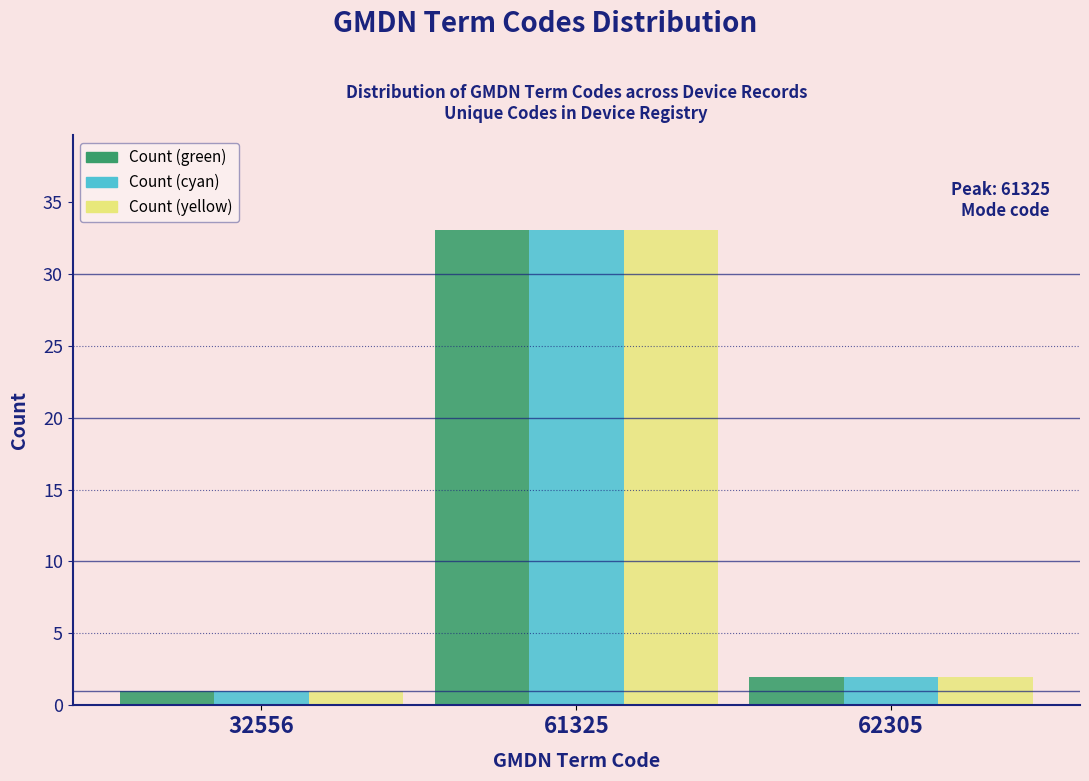

Reading right to left, transcribe all the data shown in this chart.

Count (green): 2	33	1
Count (cyan): 2	33	1
Count (yellow): 2	33	1